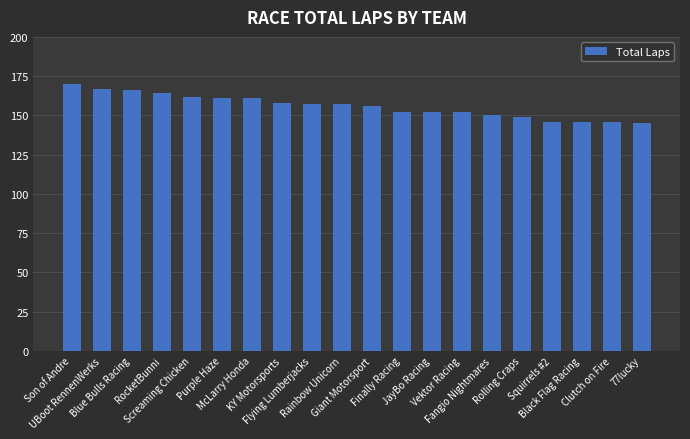

Reading left to right, list all the values displayed in this chart.

170	167	166	164	162	161	161	158	157	157	156	152	152	152	150	149	146	146	146	145